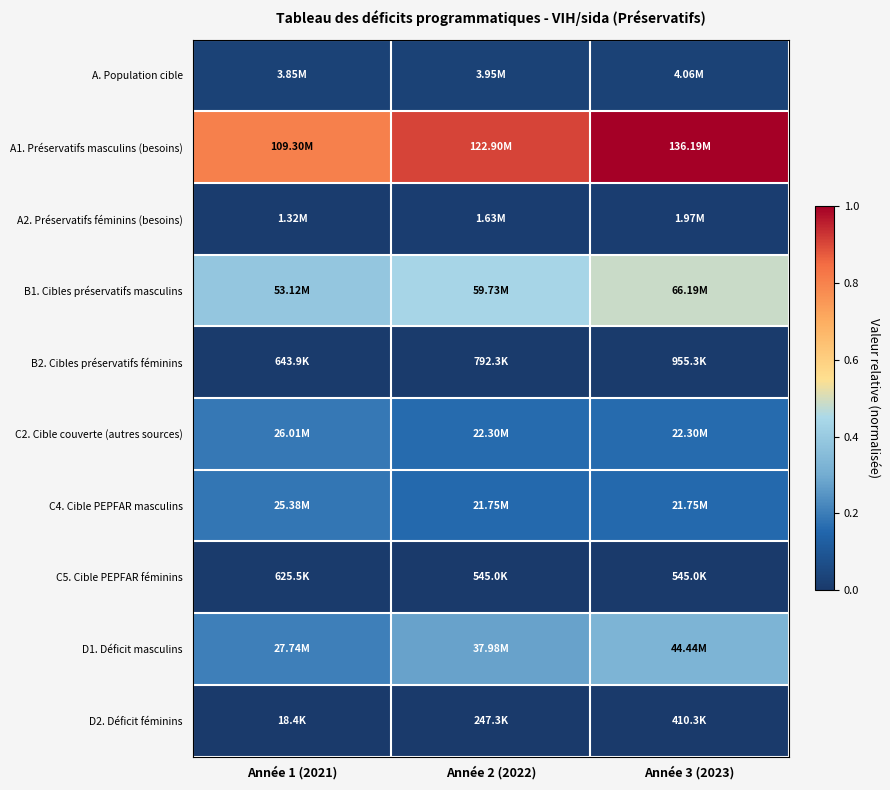

Reading left to right, transcribe all the data shown in this chart.

A. Population cible: Année 1 (2021)=0.0	Année 2 (2022)=0.0	Année 3 (2023)=0.0
A1. Préservatifs masculins (besoins): Année 1 (2021)=0.8	Année 2 (2022)=0.9	Année 3 (2023)=1.0
A2. Préservatifs féminins (besoins): Année 1 (2021)=0.0	Année 2 (2022)=0.0	Année 3 (2023)=0.0
B1. Cibles préservatifs masculins: Année 1 (2021)=0.4	Année 2 (2022)=0.4	Année 3 (2023)=0.5
B2. Cibles préservatifs féminins: Année 1 (2021)=0.0	Année 2 (2022)=0.0	Année 3 (2023)=0.0
C2. Cible couverte (autres sources): Année 1 (2021)=0.2	Année 2 (2022)=0.2	Année 3 (2023)=0.2
C4. Cible PEPFAR masculins: Année 1 (2021)=0.2	Année 2 (2022)=0.2	Année 3 (2023)=0.2
C5. Cible PEPFAR féminins: Année 1 (2021)=0.0	Année 2 (2022)=0.0	Année 3 (2023)=0.0
D1. Déficit masculins: Année 1 (2021)=0.2	Année 2 (2022)=0.3	Année 3 (2023)=0.3
D2. Déficit féminins: Année 1 (2021)=0.0	Année 2 (2022)=0.0	Année 3 (2023)=0.0